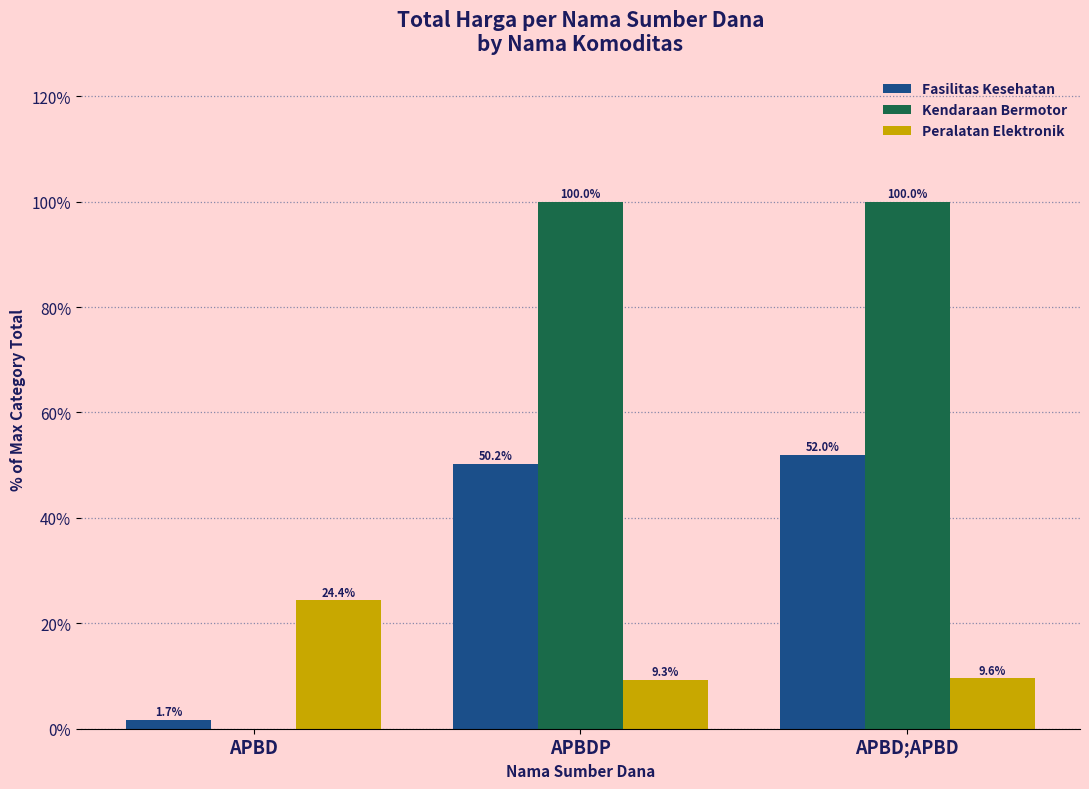

What is the maximum value for Kendaraan Bermotor?

100.0